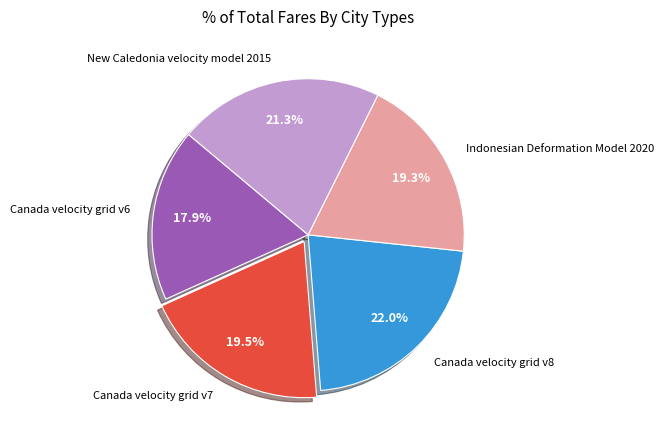

Which has a higher value, New Caledonia velocity model 2015 or Canada velocity grid v7?

New Caledonia velocity model 2015